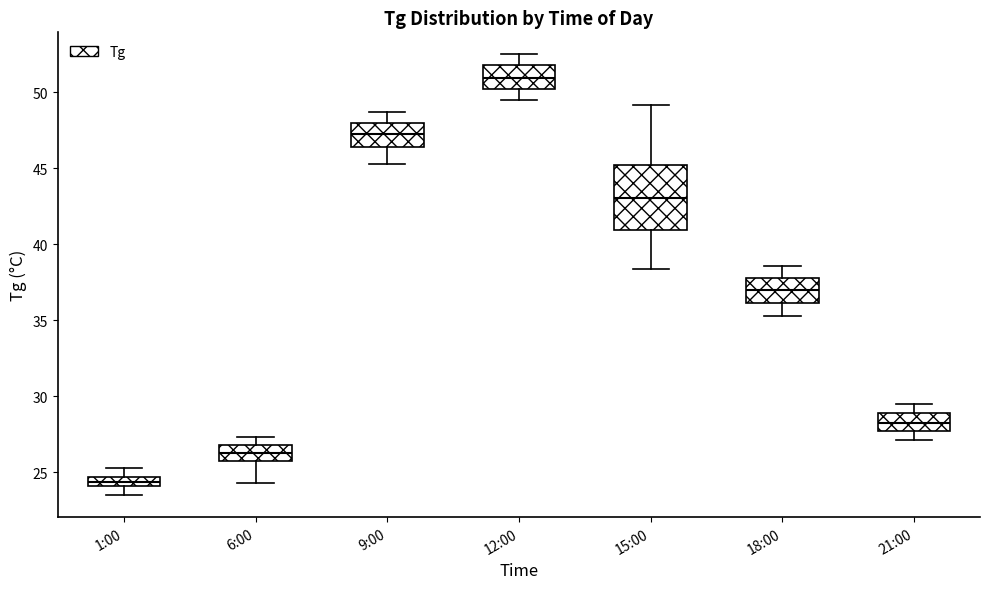

Which box is the tallest, from its lower edge to its upper edge?

15:00